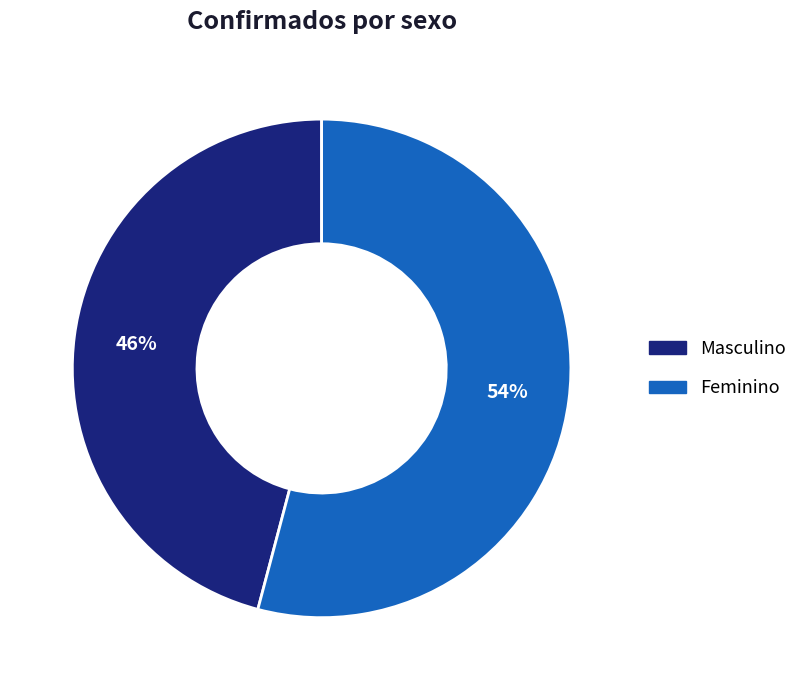

To the nearest percent, what is the average slice percentage?

50%